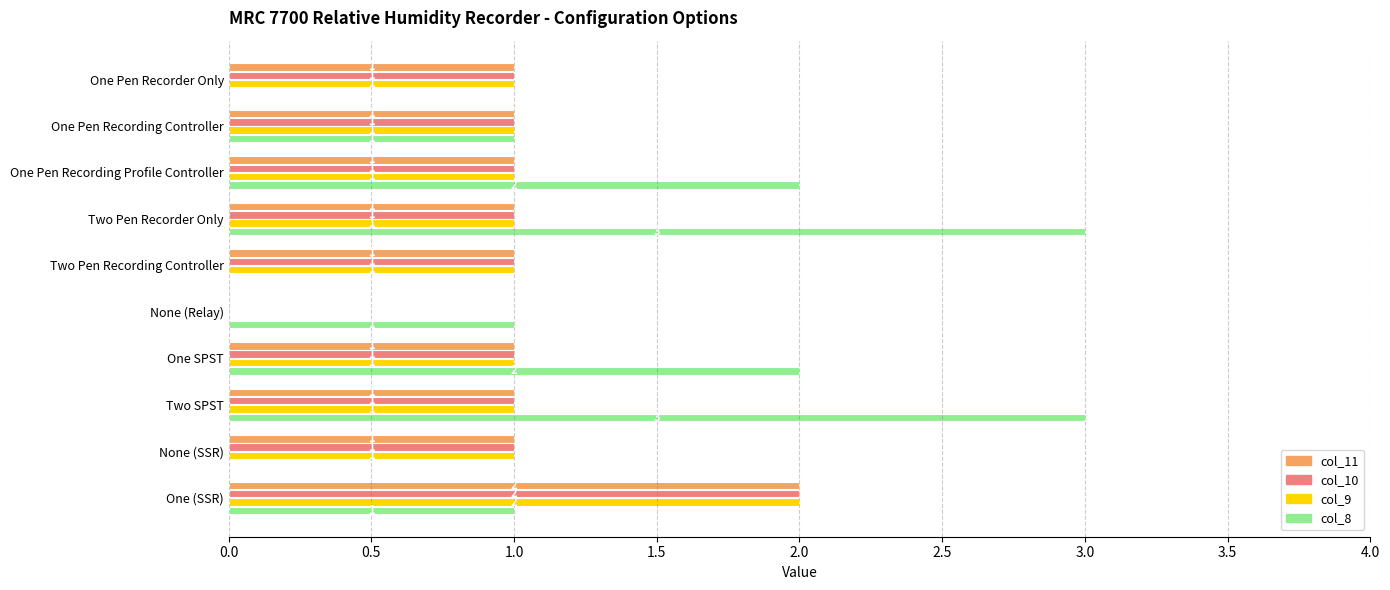

What is the total value across all series at Two SPST?

6